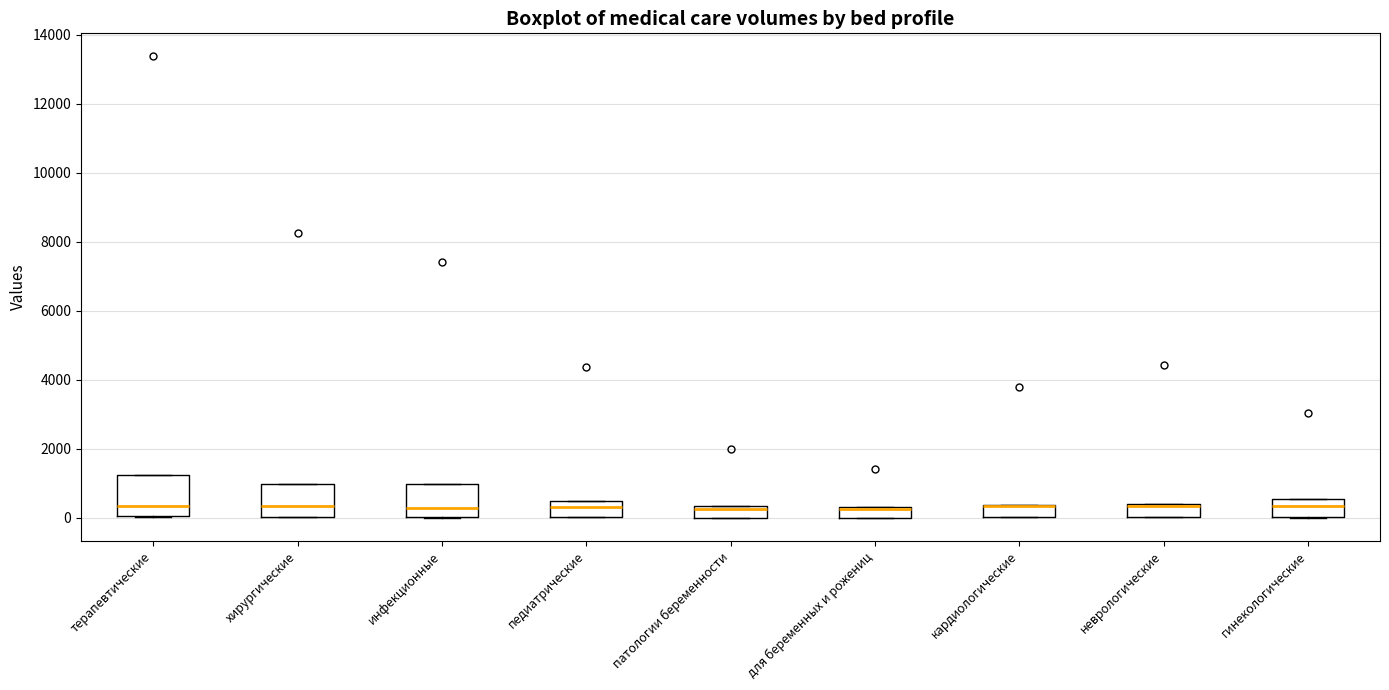

Comparing the boxes themselves (not the whiskers), which one is the tallest?

терапевтические